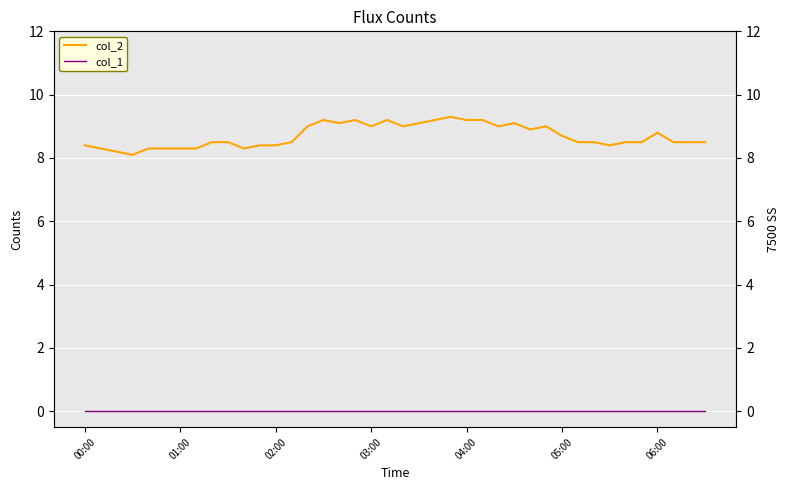

Reading left to right, list all the values displayed in this chart.

col_2: 8.4	8.3	8.2	8.1	8.3	8.3	8.3	8.3	8.5	8.5	8.3	8.4	8.4	8.5	9.0	9.2	9.1	9.2	9.0	9.2	9.0	9.1	9.2	9.3	9.2	9.2	9.0	9.1	8.9	9.0	8.7	8.5	8.5	8.4	8.5	8.5	8.8	8.5	8.5	8.5
col_1: 0.0	0.0	0.0	0.0	0.0	0.0	0.0	0.0	0.0	0.0	0.0	0.0	0.0	0.0	0.0	0.0	0.0	0.0	0.0	0.0	0.0	0.0	0.0	0.0	0.0	0.0	0.0	0.0	0.0	0.0	0.0	0.0	0.0	0.0	0.0	0.0	0.0	0.0	0.0	0.0
col_2 (right): 8.4	8.3	8.2	8.1	8.3	8.3	8.3	8.3	8.5	8.5	8.3	8.4	8.4	8.5	9.0	9.2	9.1	9.2	9.0	9.2	9.0	9.1	9.2	9.3	9.2	9.2	9.0	9.1	8.9	9.0	8.7	8.5	8.5	8.4	8.5	8.5	8.8	8.5	8.5	8.5